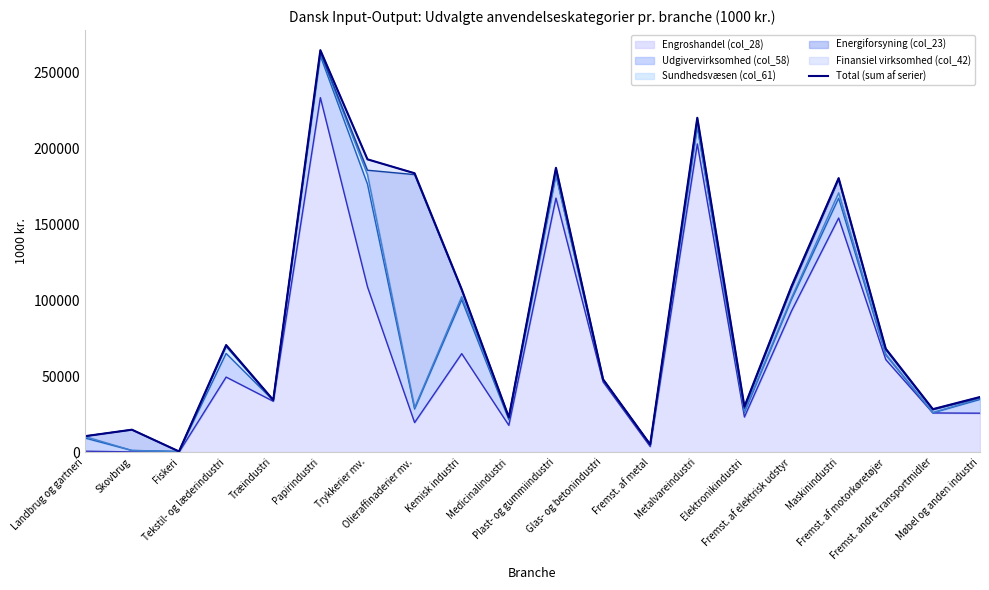

True or false: the data shows 489.8 at Fiskeri.

True